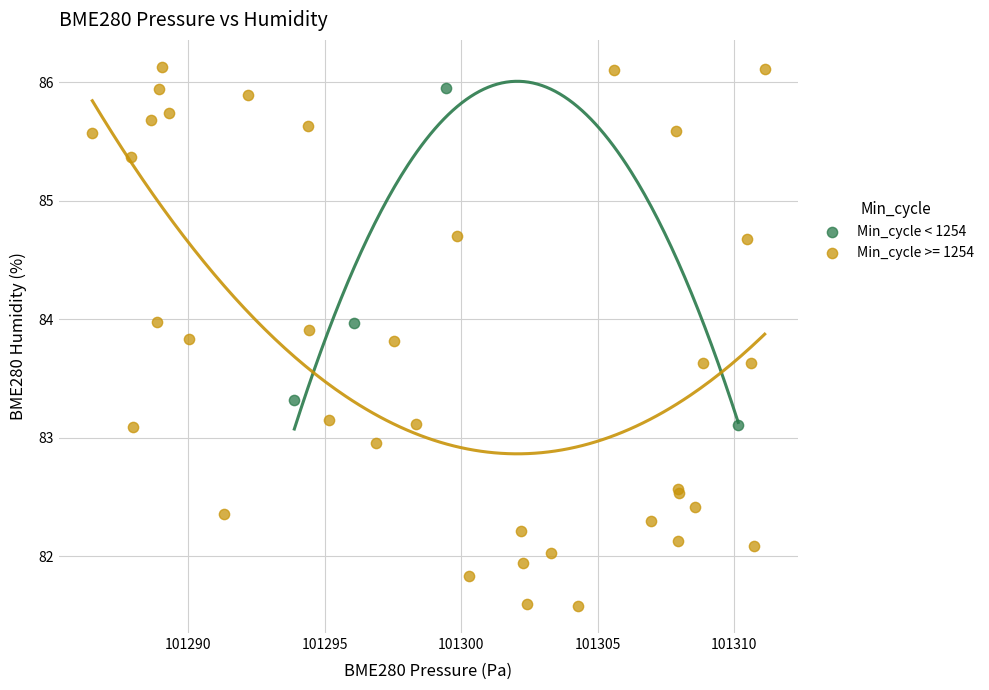

Which series contains the lowest Y value?

Min_cycle >= 1254